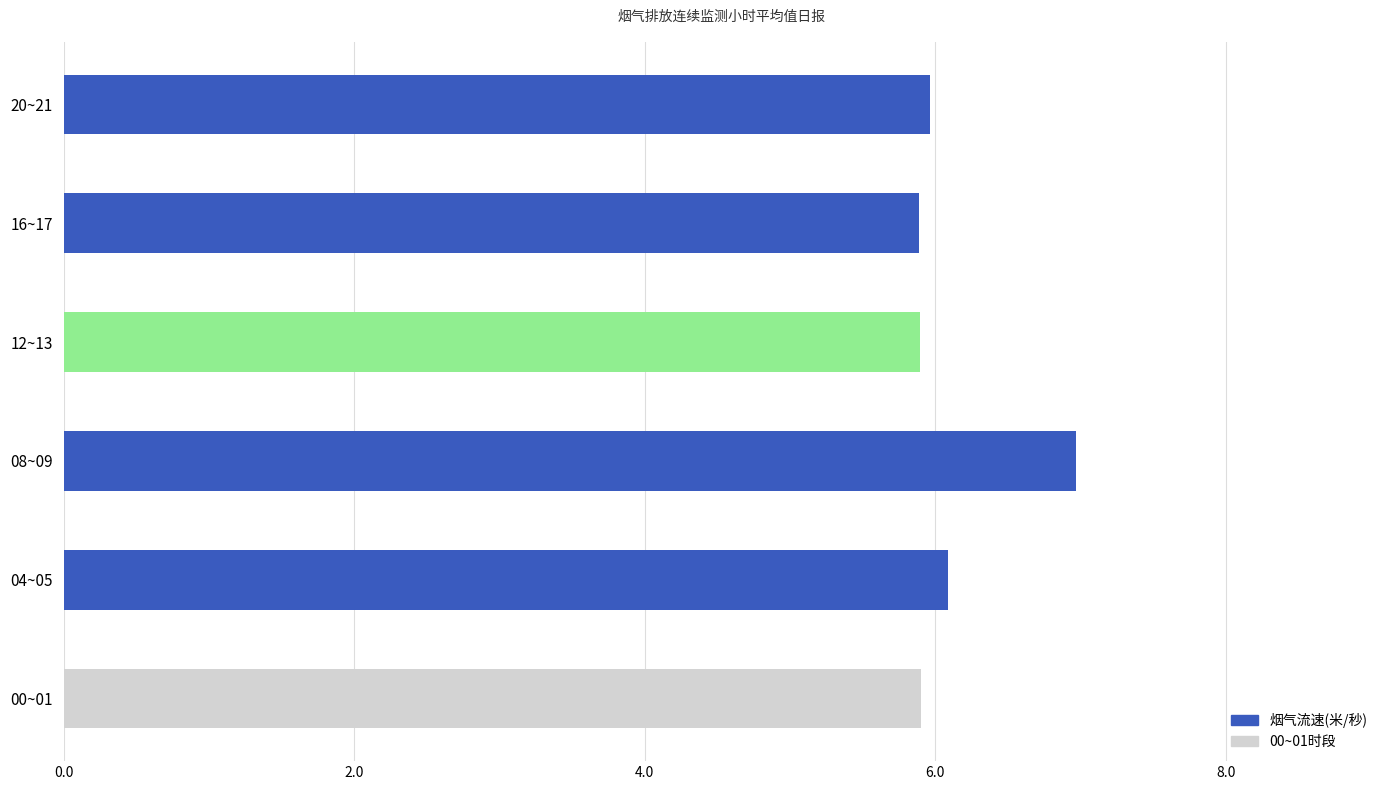

What is the ratio of the value at 08~09 to the value at 12~13?

1.2